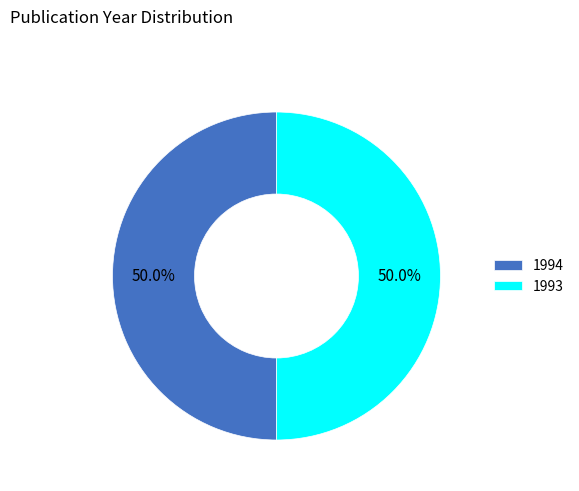

True or false: 1993 accounts for 60% of the total.

False